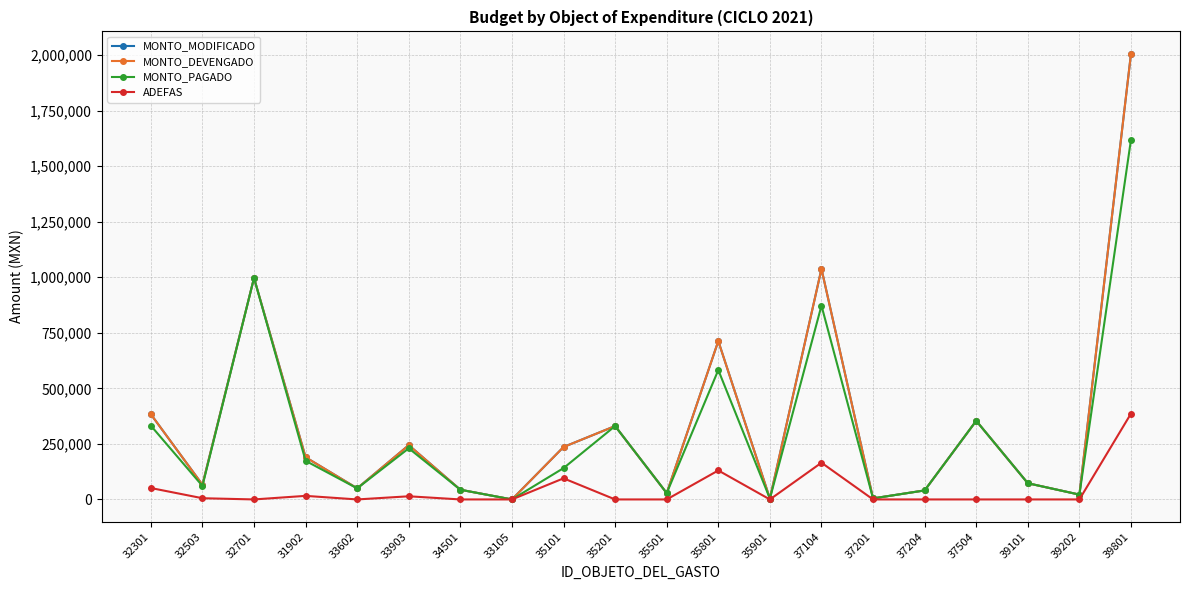

Does the chart have visible grid lines?

Yes